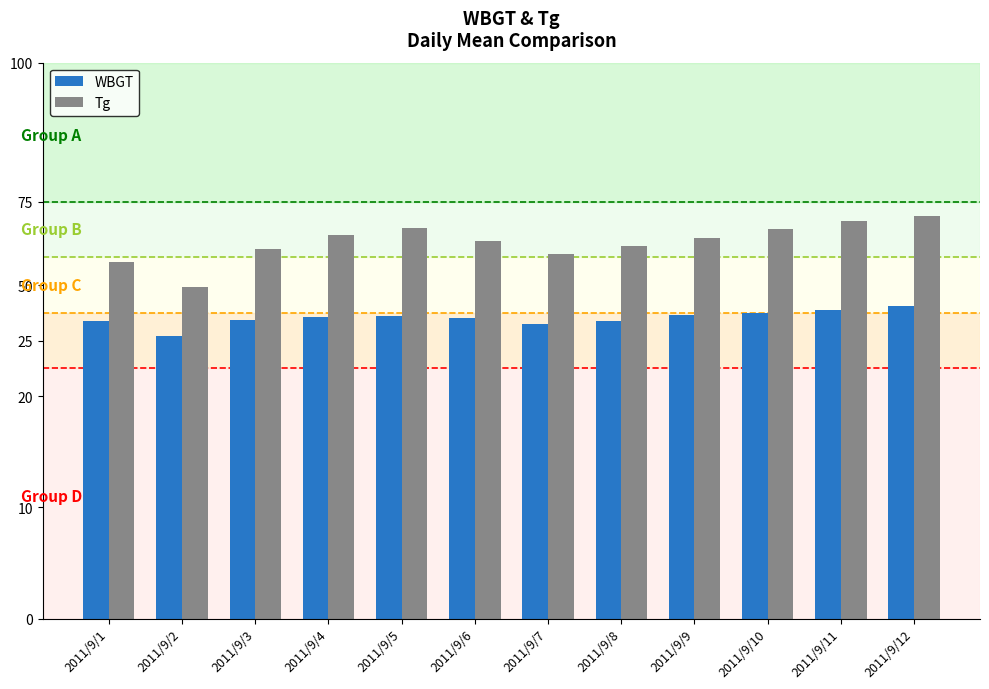

What are all the series names shown in the legend?

WBGT, Tg